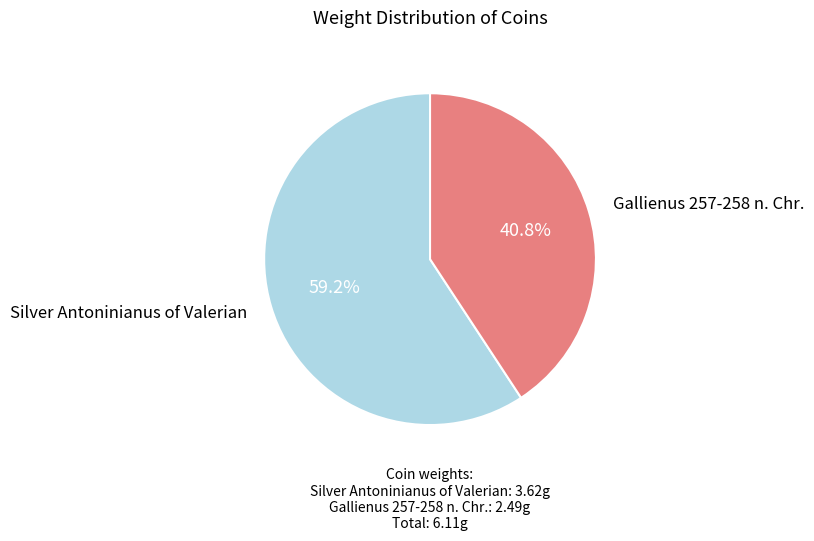

Does any single category account for the majority?

Yes